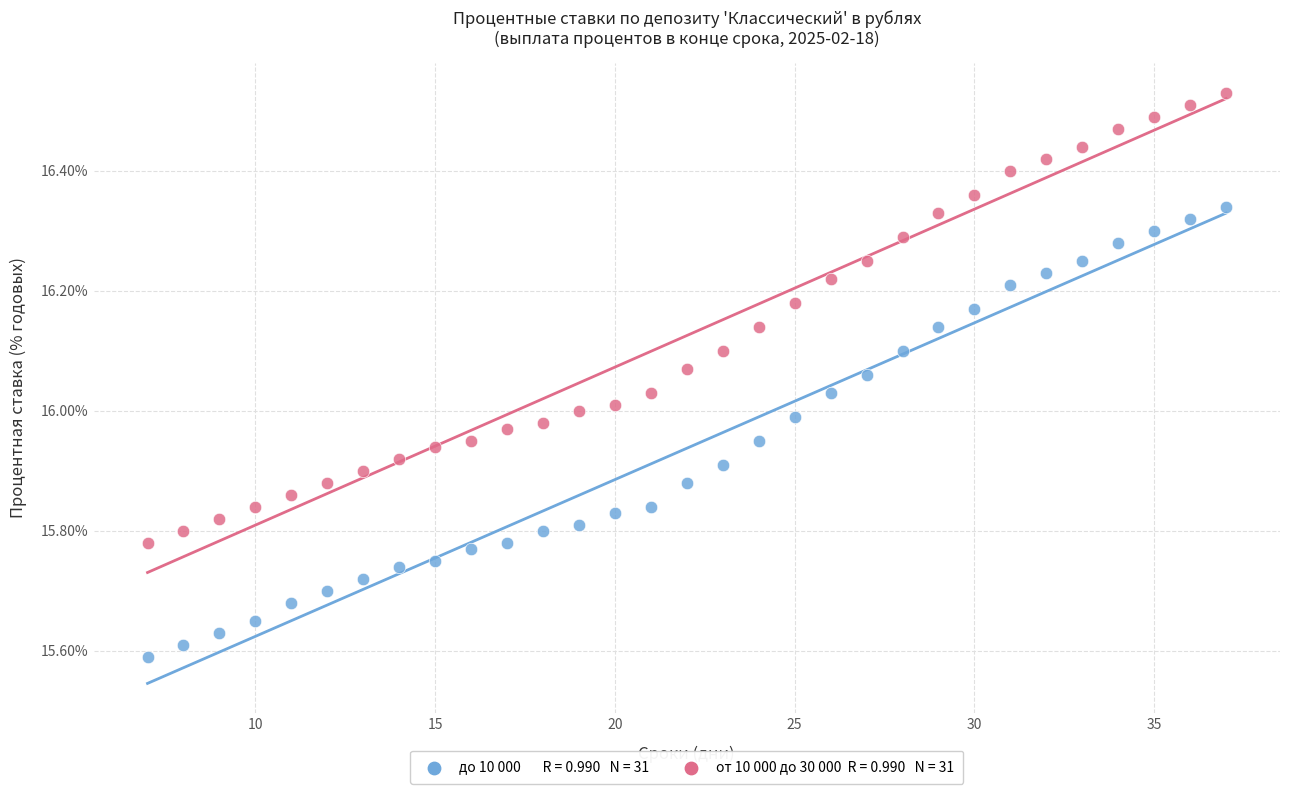

Across all data points, what is the range of X values (max minus min)?

30.0